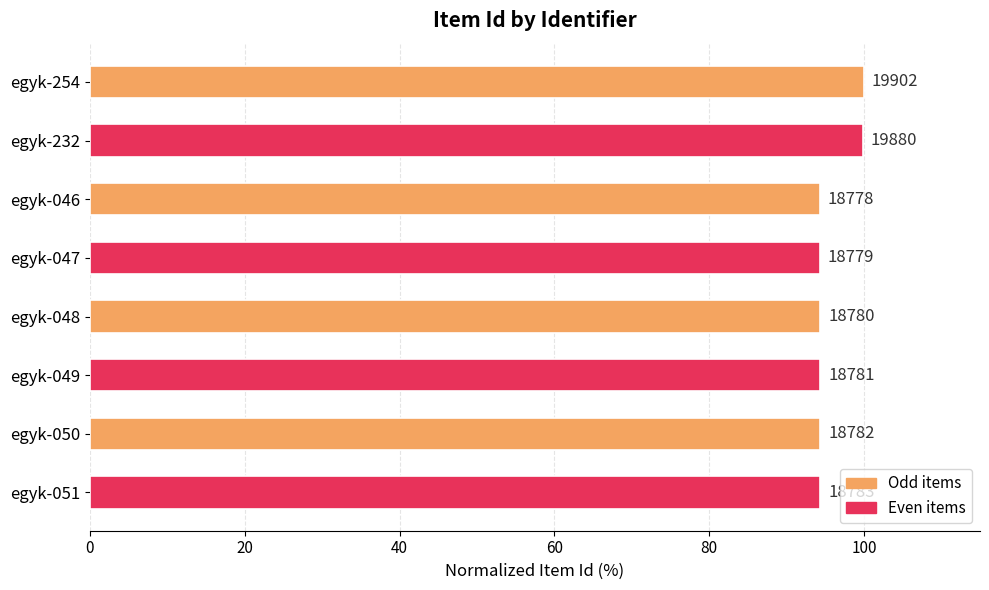

How many bars are there in total?

8